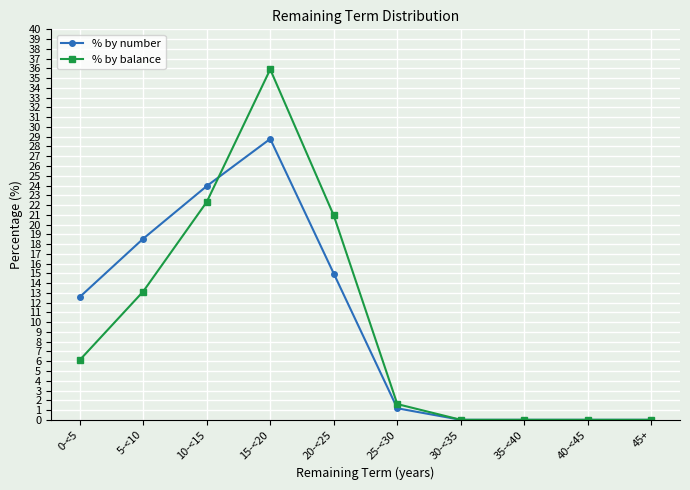

What are all the series names shown in the legend?

% by number, % by balance